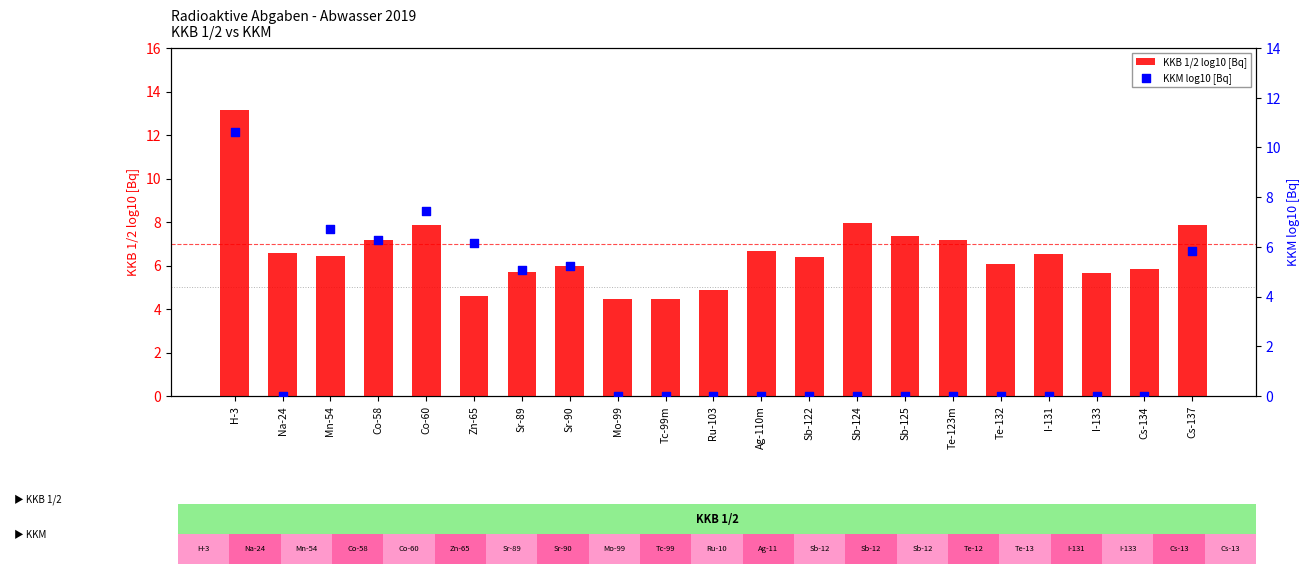

At how many categories does at least one series exceed 8?

1